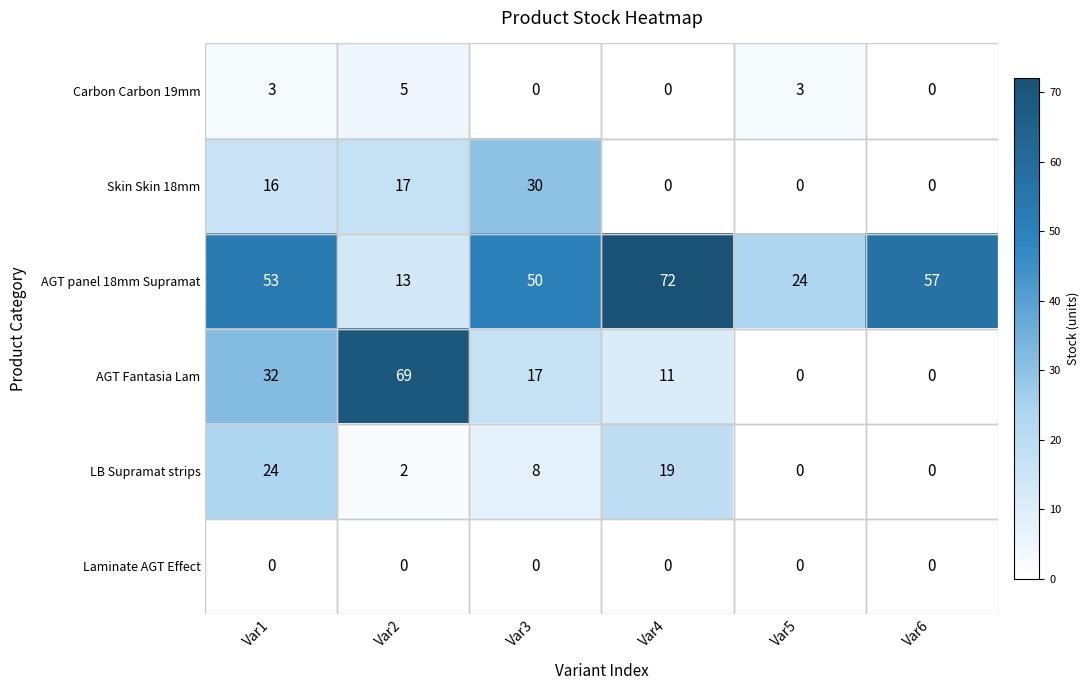

Count the AGT Fantasia Lam values in the range 0 to 32.

5